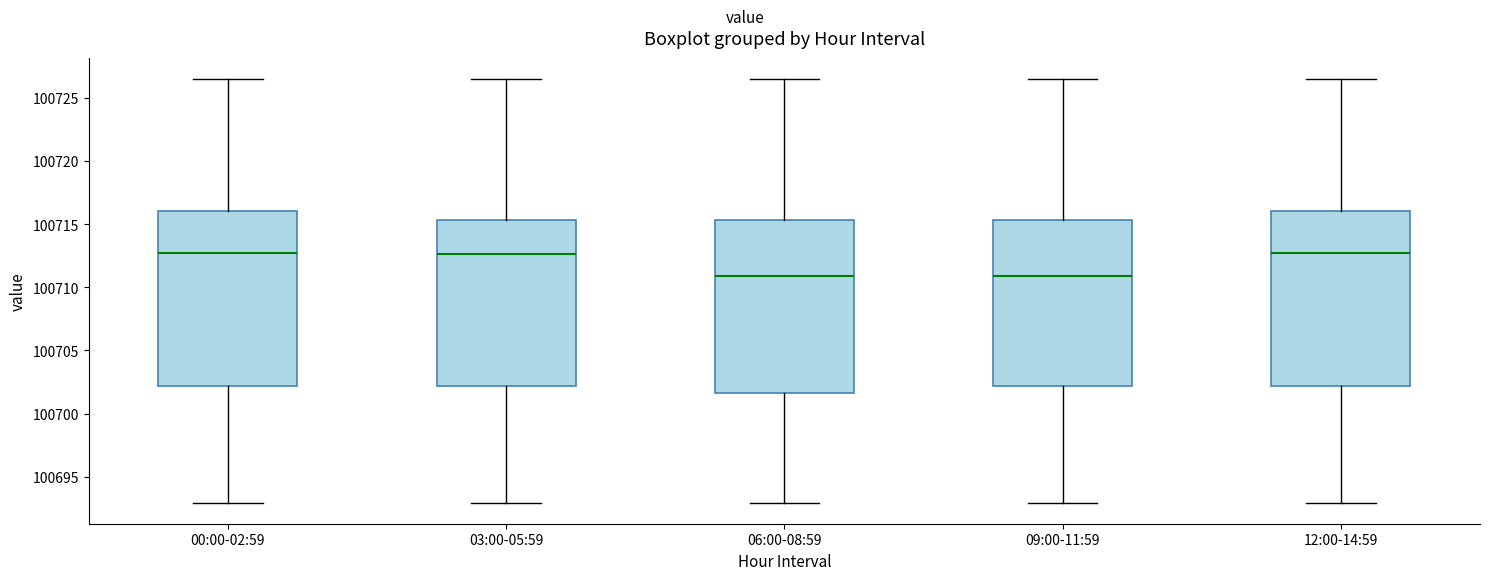

Where does the upper whisker of the box for 06:00-08:59 end on the y-axis? The values are not printed on the chart, so give them approximately, as read against the axis.

100726.5